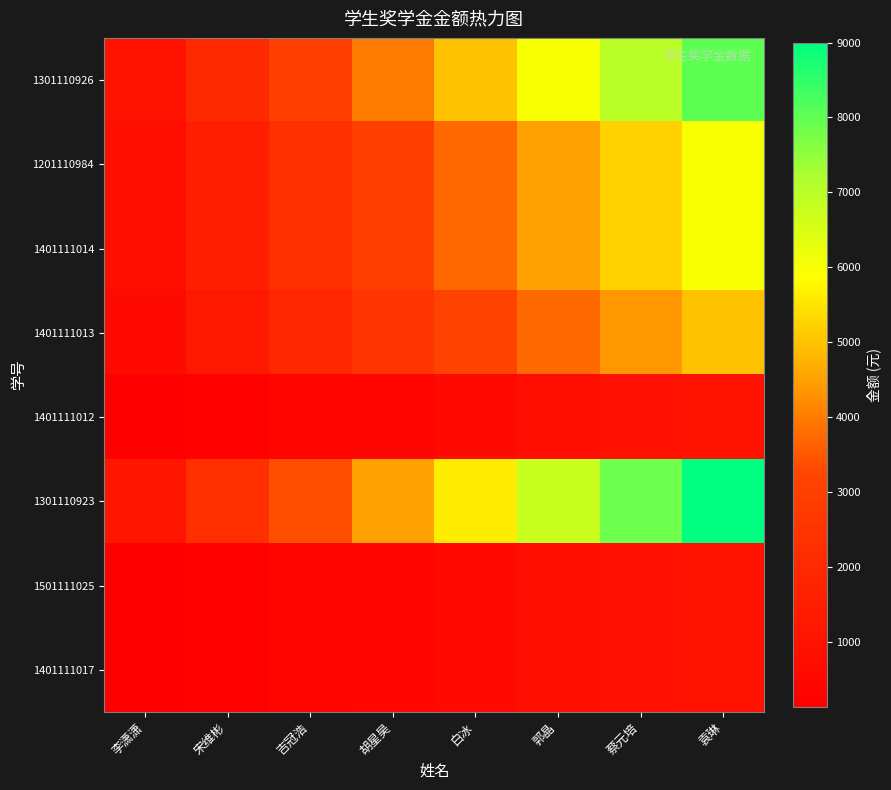

What is the spread (max minus min) of values at 宋维彬?

2000